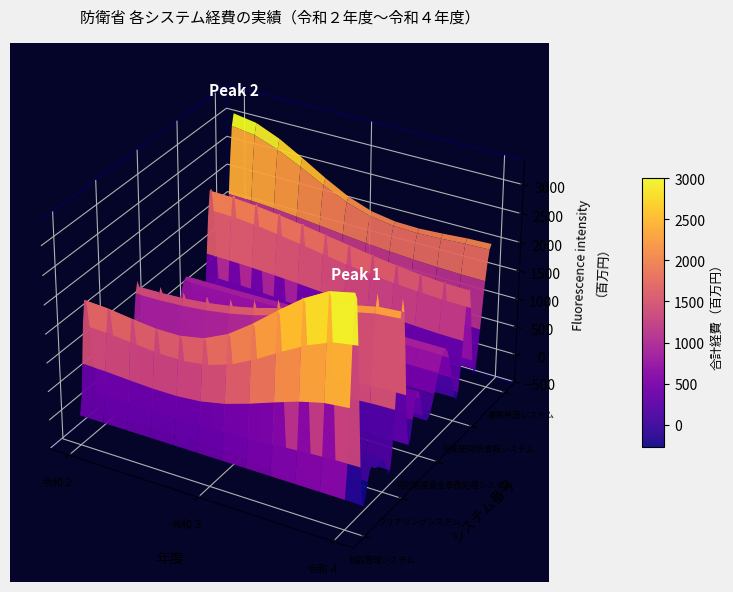

The value of 防衛大学校共同利用電子計算機システム at ＩＣカード身分証管理システム is 168. True or false?

False